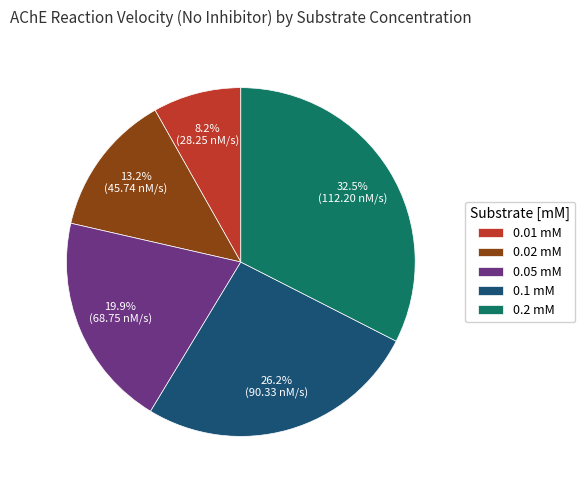

To the nearest percent, what is the average slice percentage?

20%